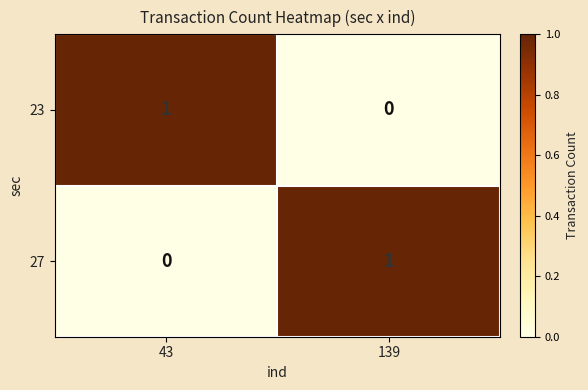

How many data points does each series have?

2